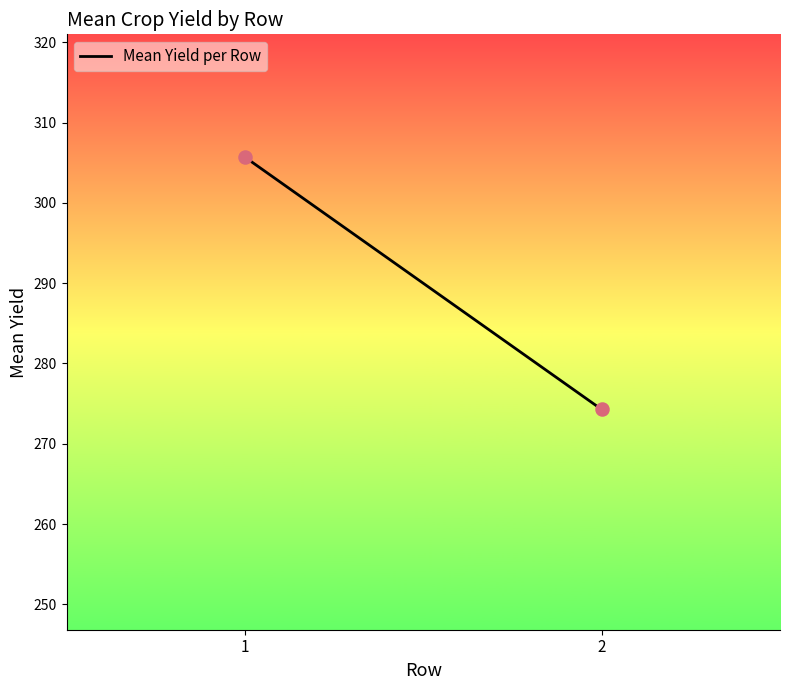

What Y value in the scatter plot is closest to 289?

274.3